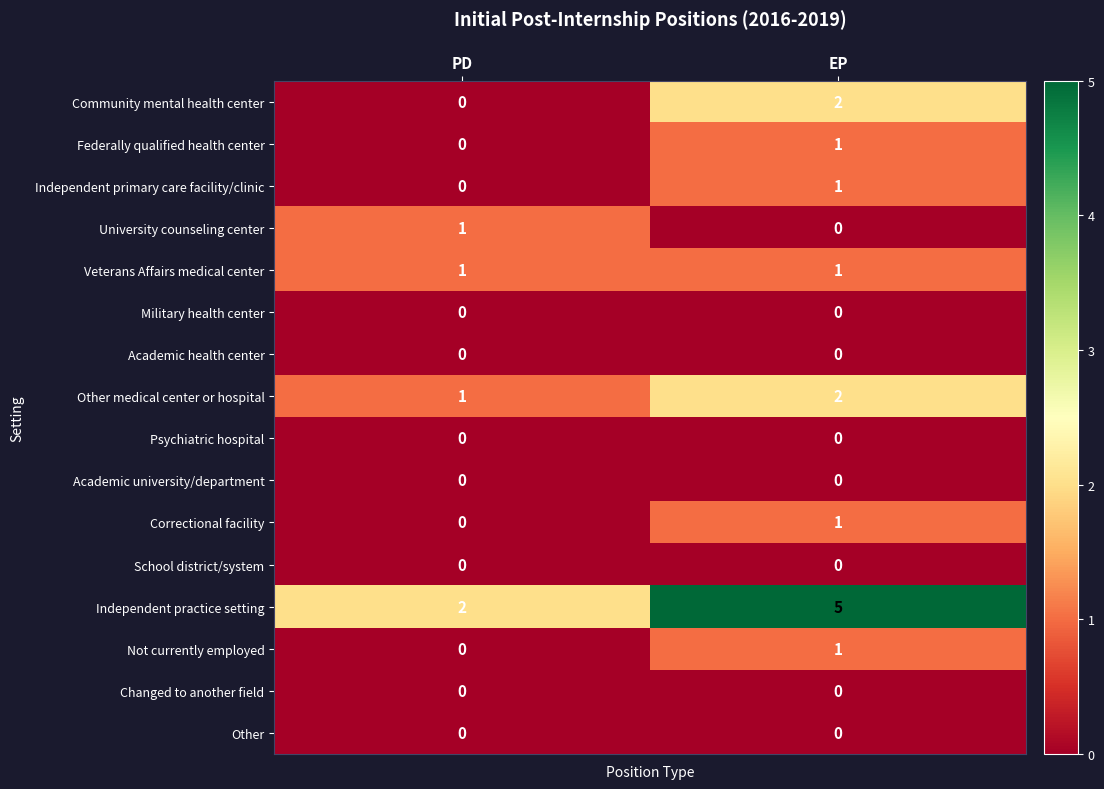

Rank the categories by University counseling center value from highest to lowest.

PD, EP